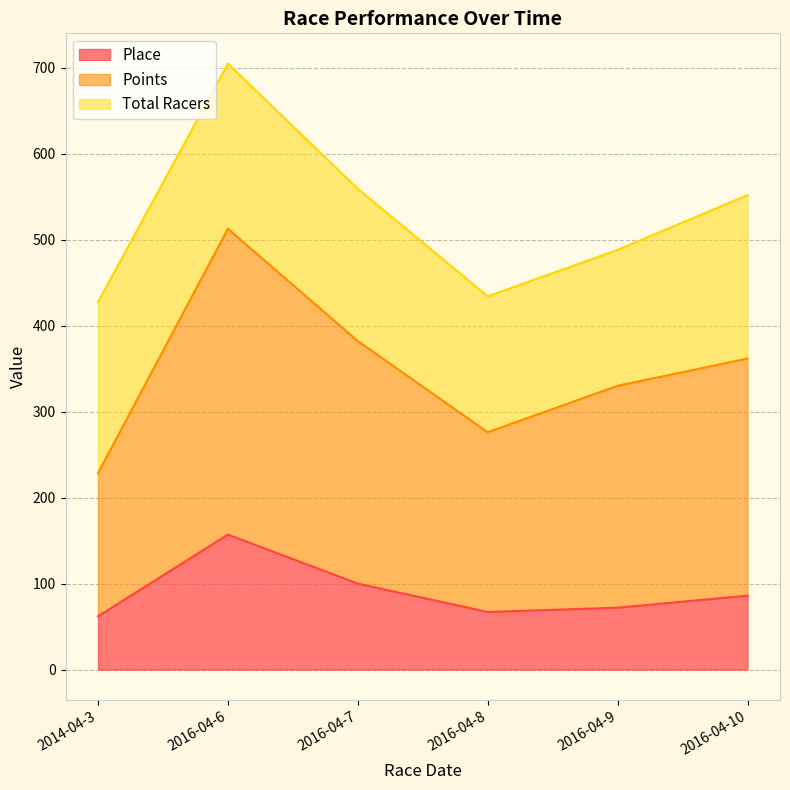

Where is the first local maximum for Place?

2016-04-6